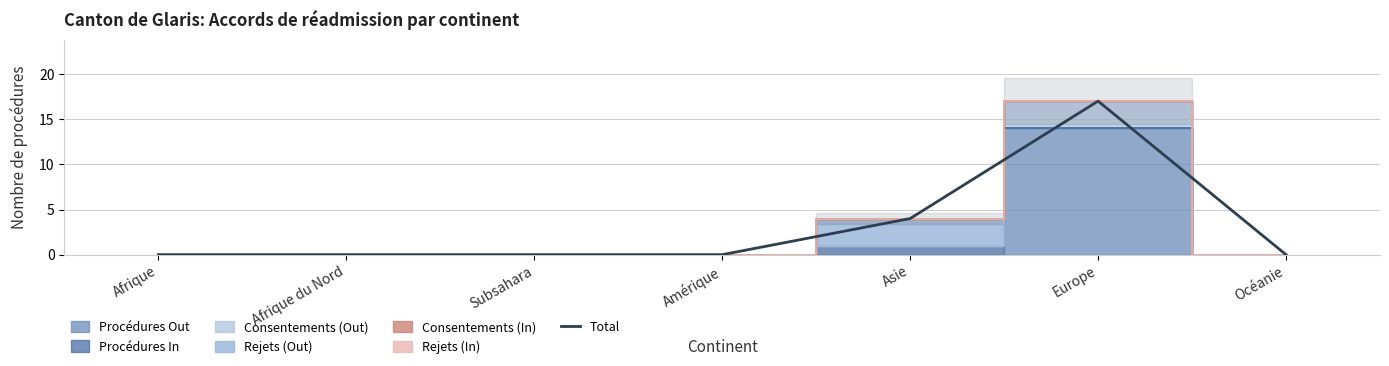

Reading left to right, transcribe all the data shown in this chart.

0	0	0	0	4	17	0